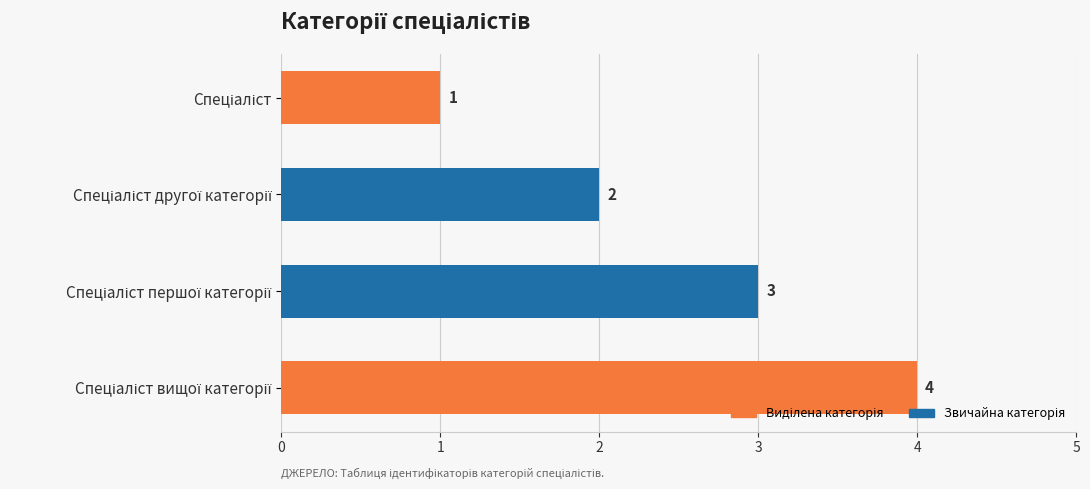

Count the values in the range 2 to 4.

3